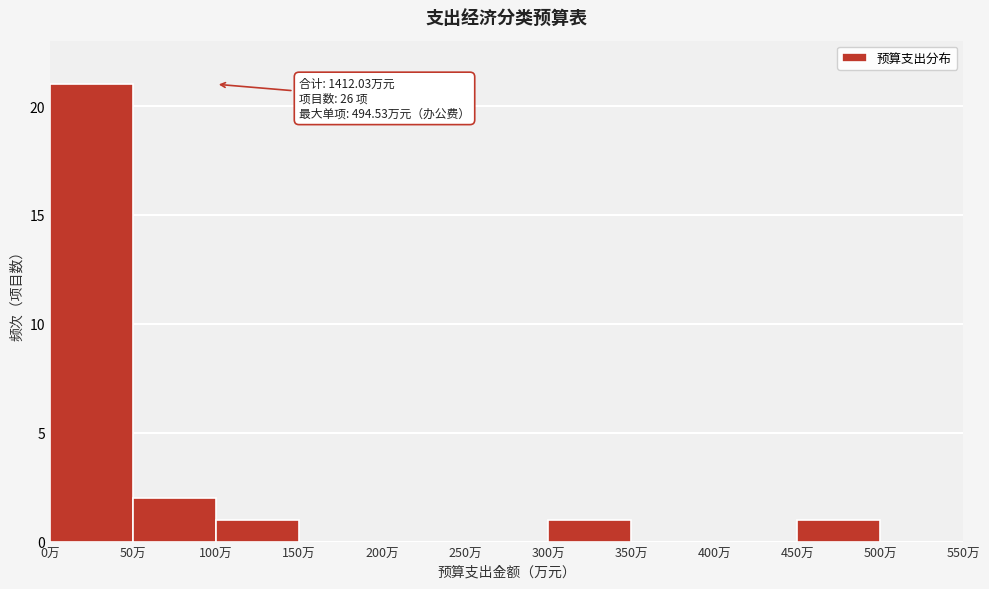

Over which range of the x-axis is the bar tallest?

0 to 50